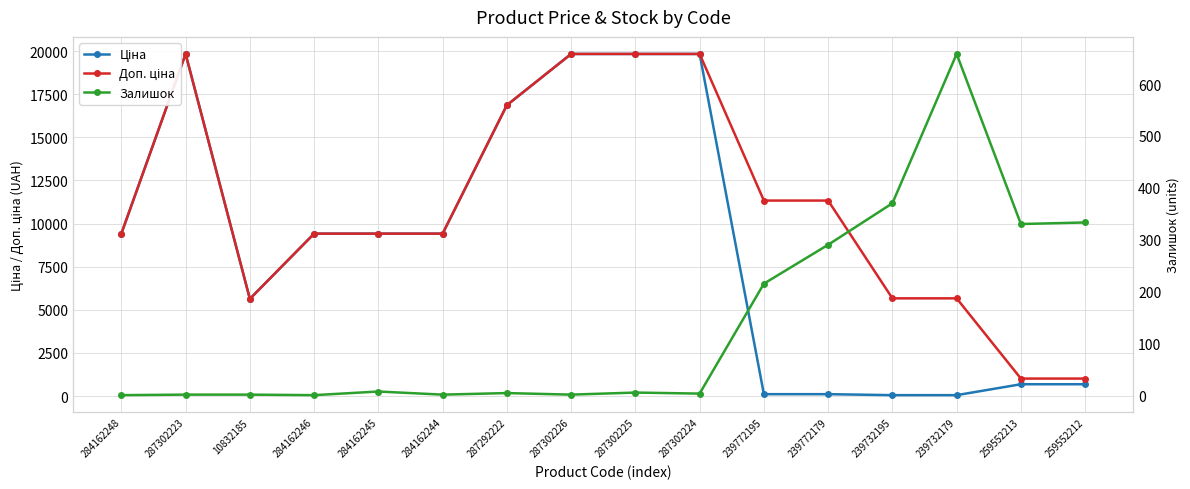

Where is the first local maximum for Ціна?

287302223